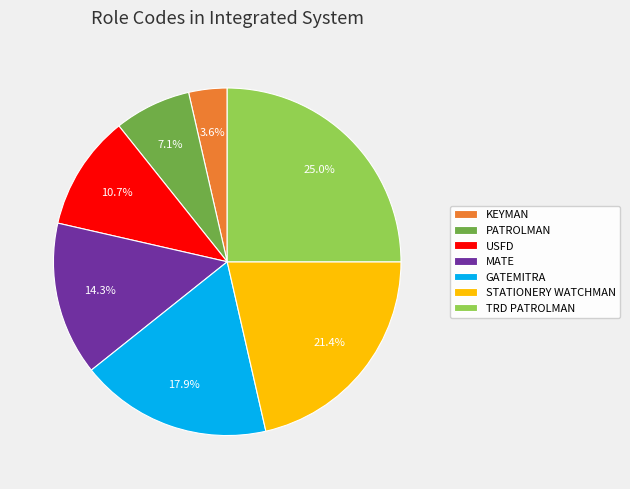

How many slices are in this pie chart?

7